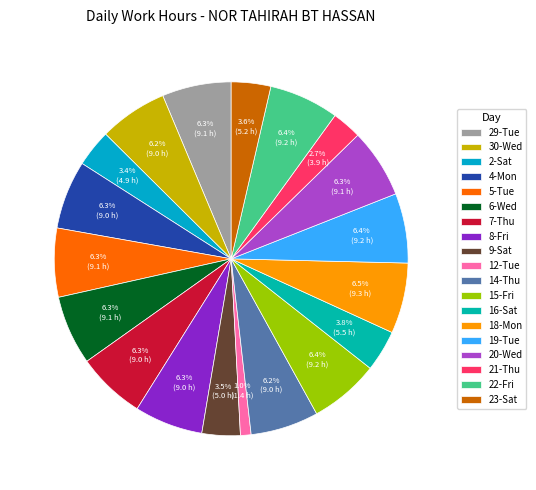

Does any single category account for the majority?

No